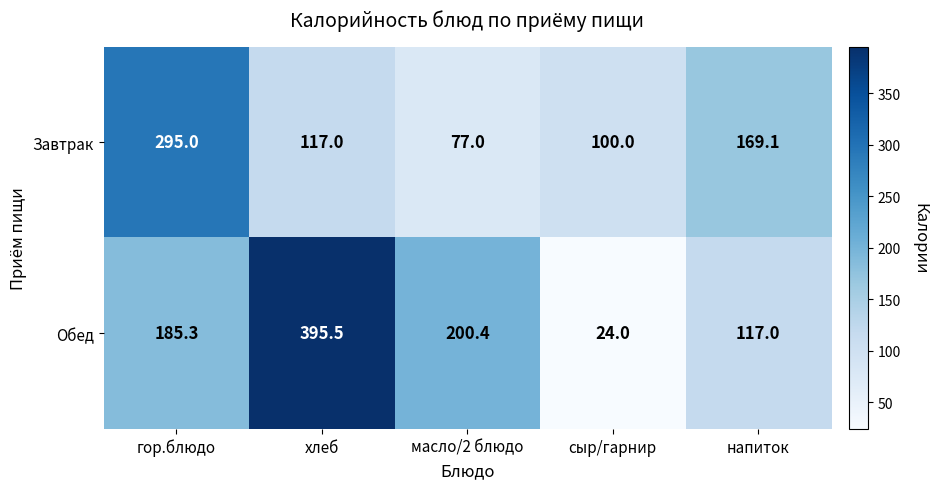

At how many categories does at least one series exceed 113?

4